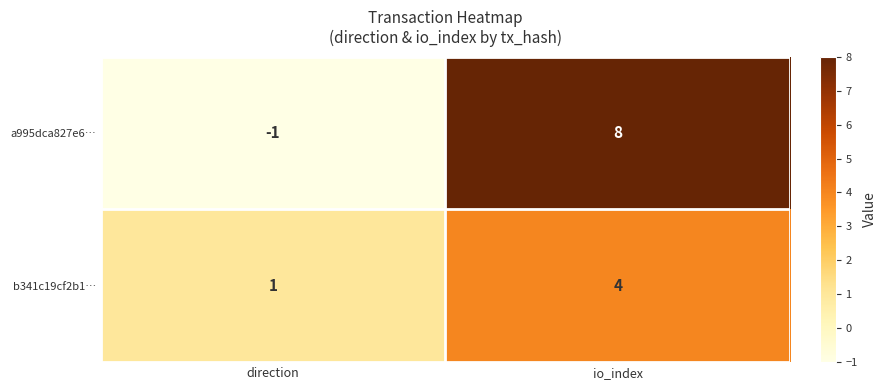

Where is b341c19cf2b1… nearest to the value 2?

direction